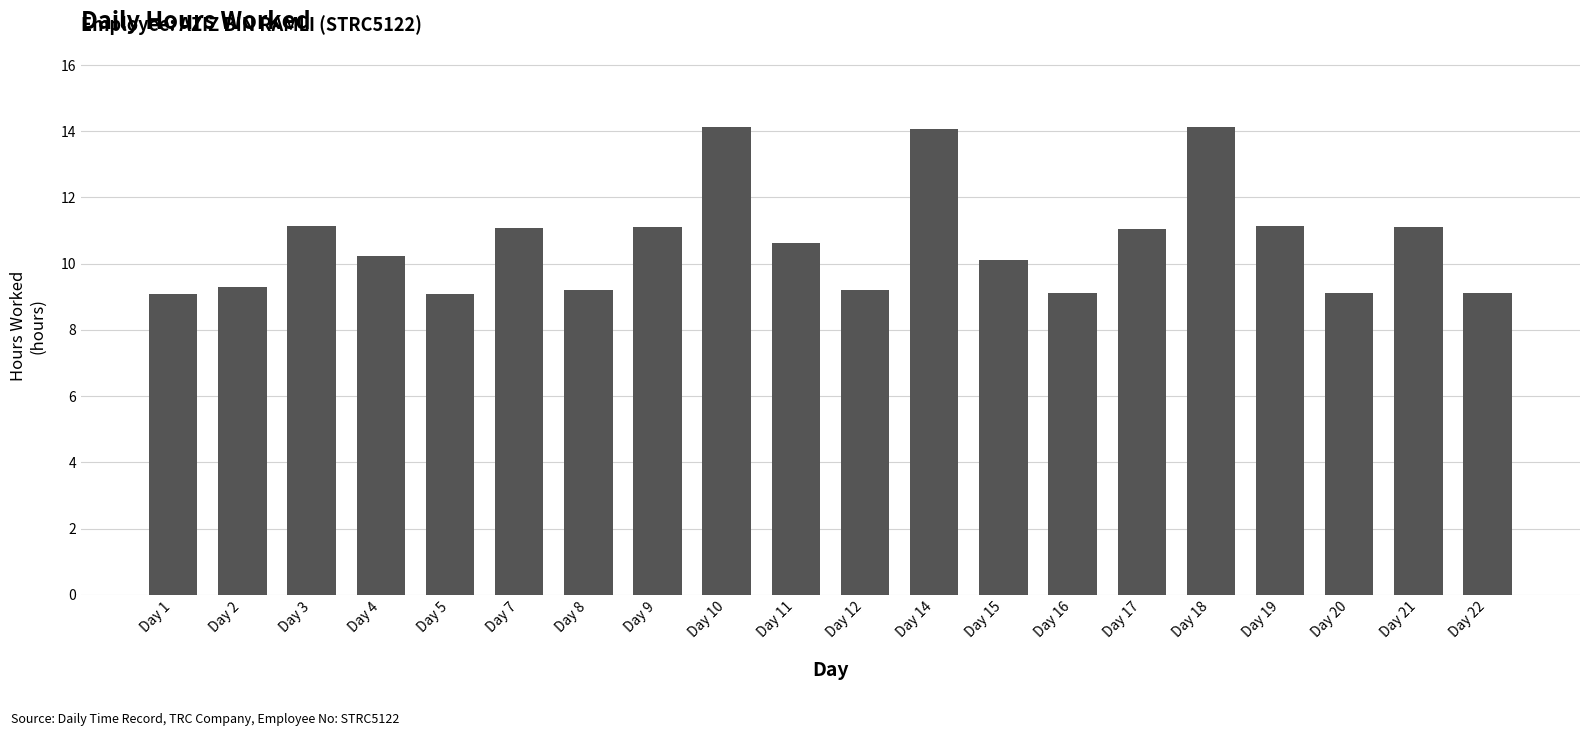

What is the value of the 7th bar from the left?

9.2